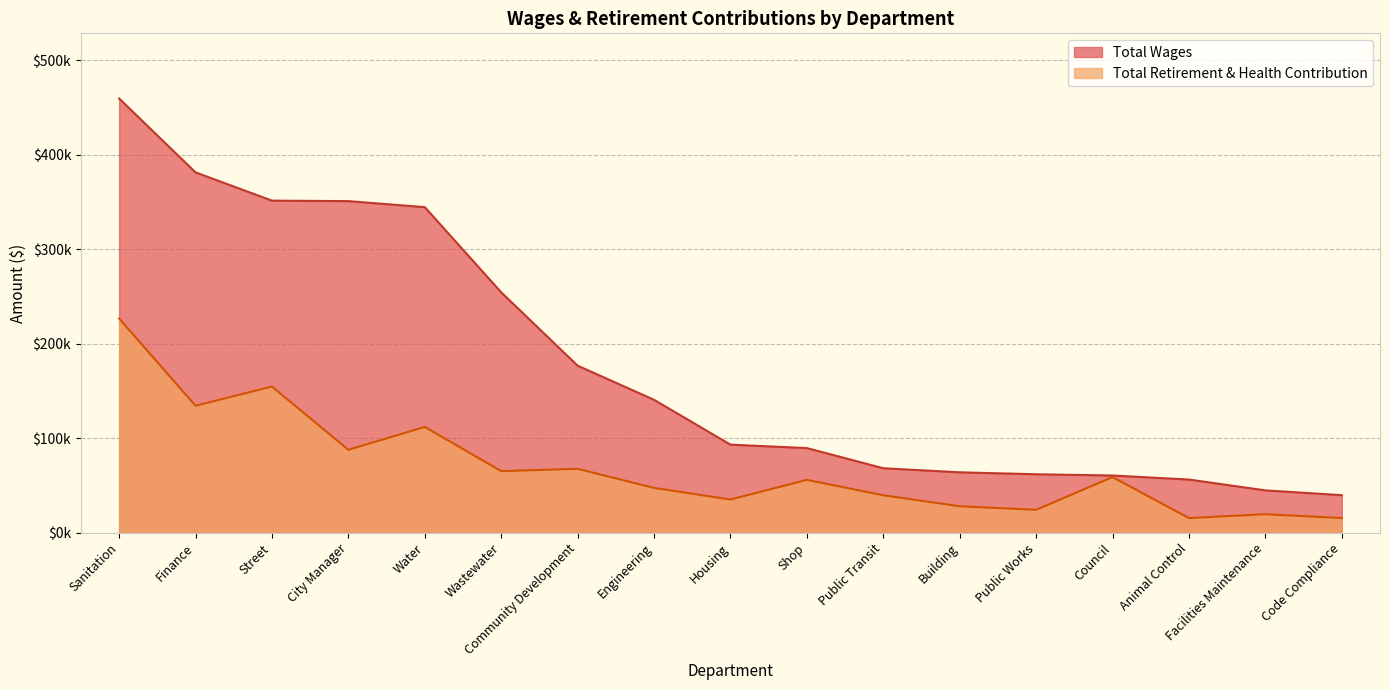

What is the lowest value of the Total Wages series?

39815